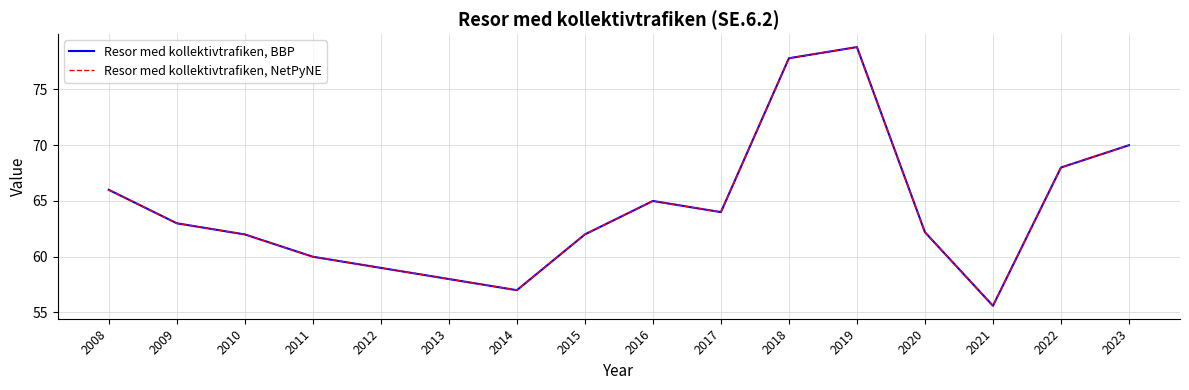

Is this an area chart (filled region under the line)?

No